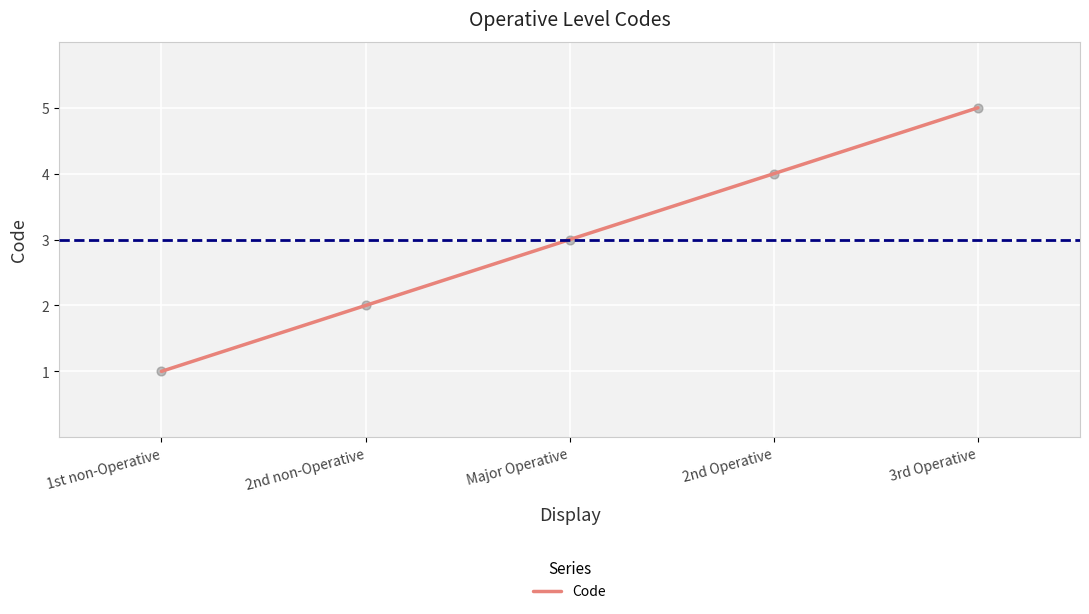

What is the change in value from 1st non-Operative to Major Operative?

+2